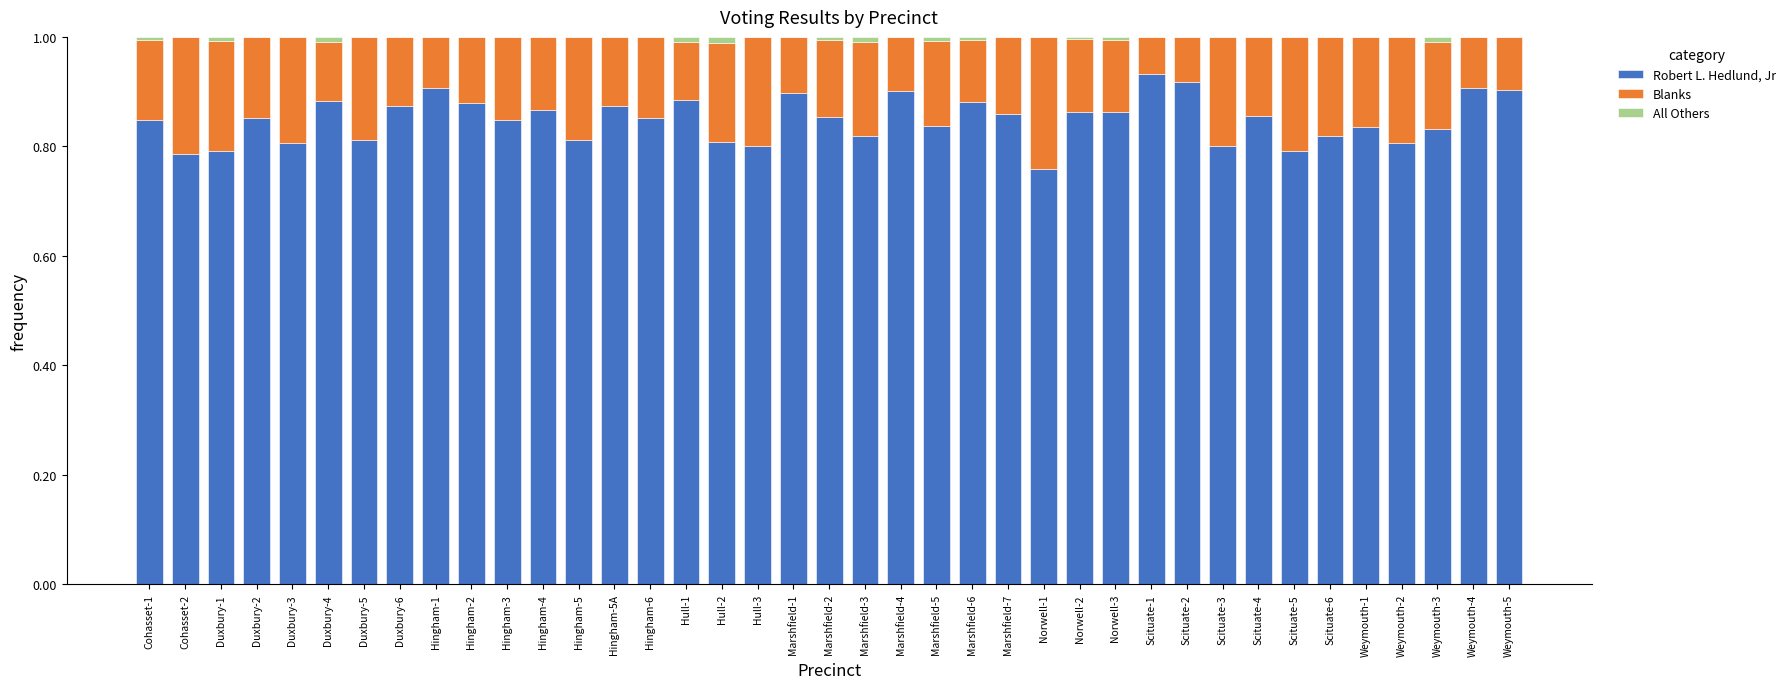

What is the total value across all series at Scituate-1?

1.0